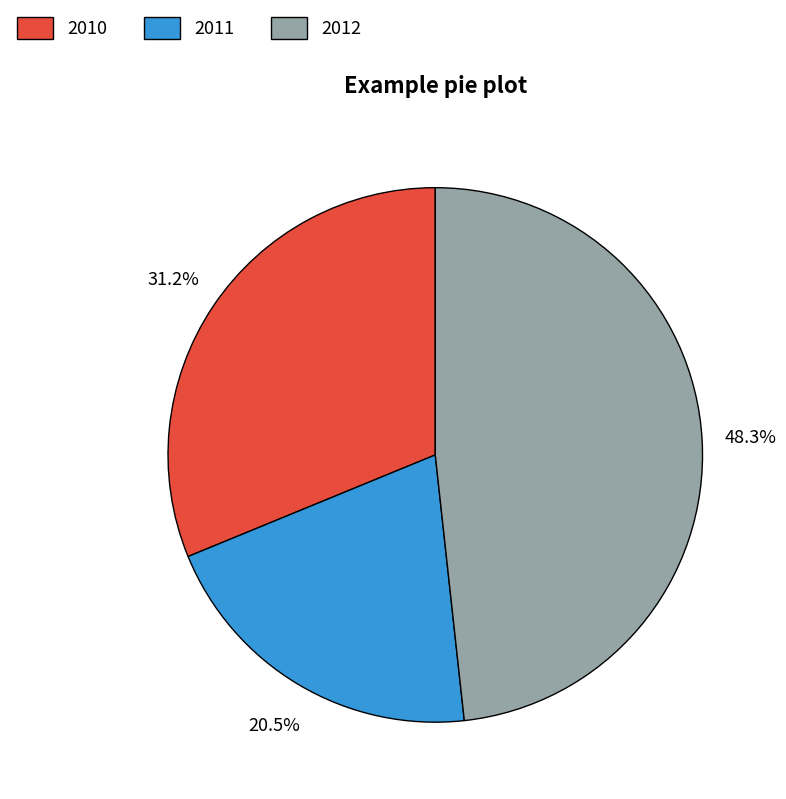

Which category has the smallest portion of the pie?

2011